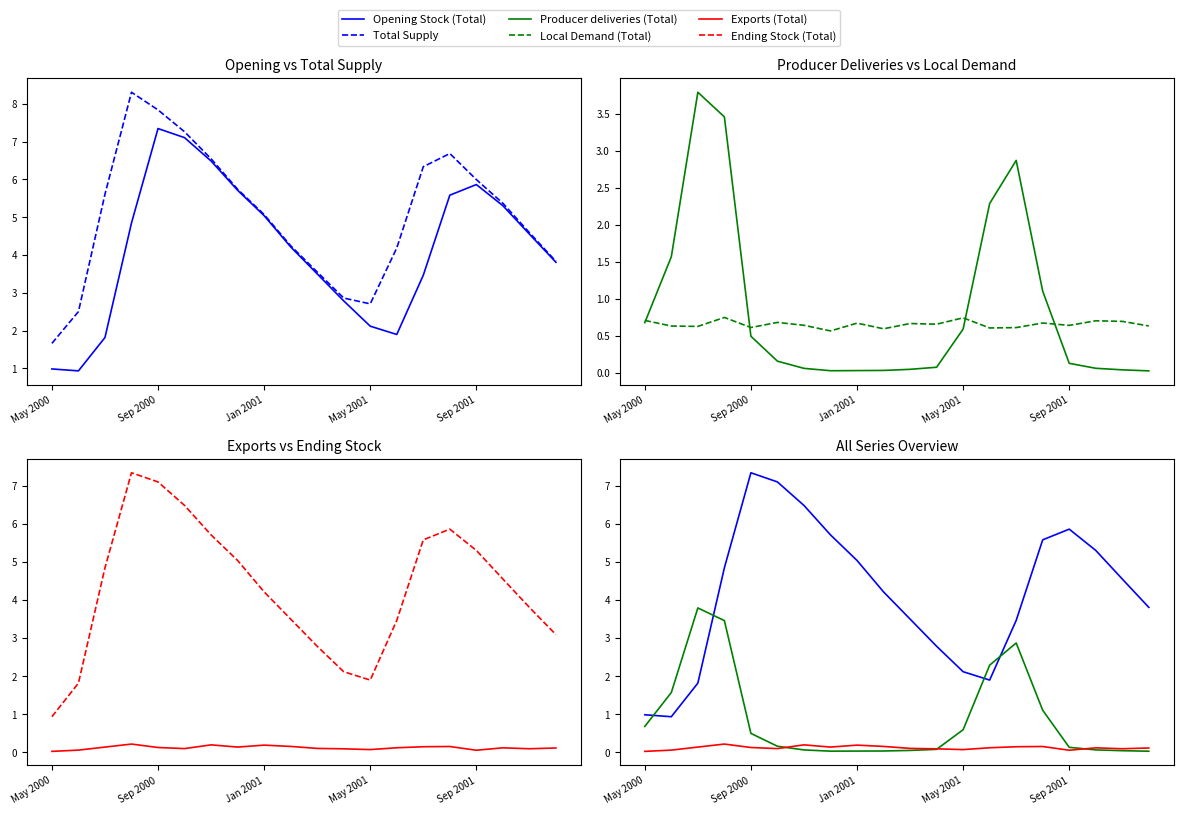

How many distinct data groups are displayed?

6